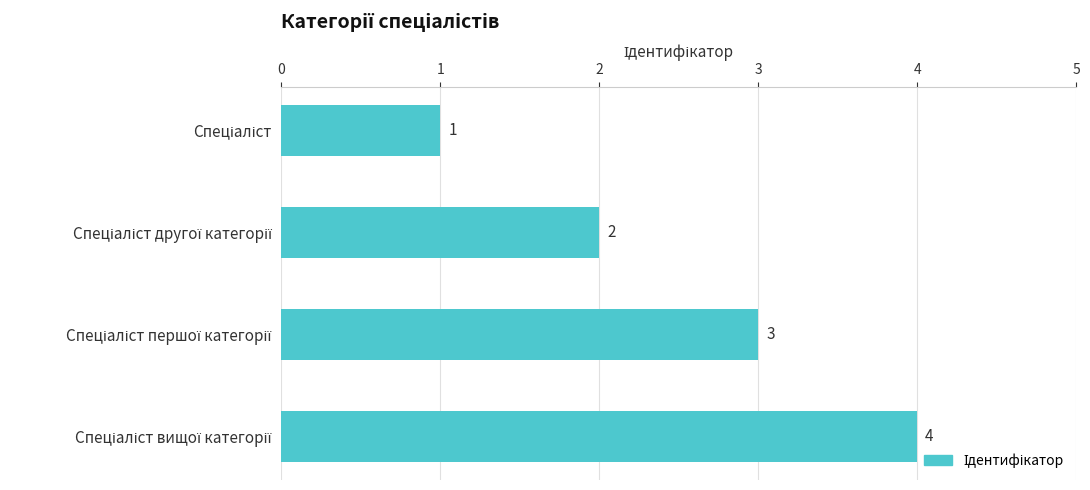

What is the value of the 3rd bar from the top?

3